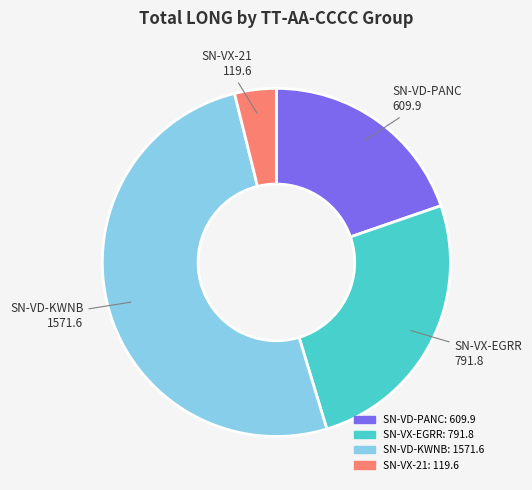

Is there a majority slice in this chart?

Yes